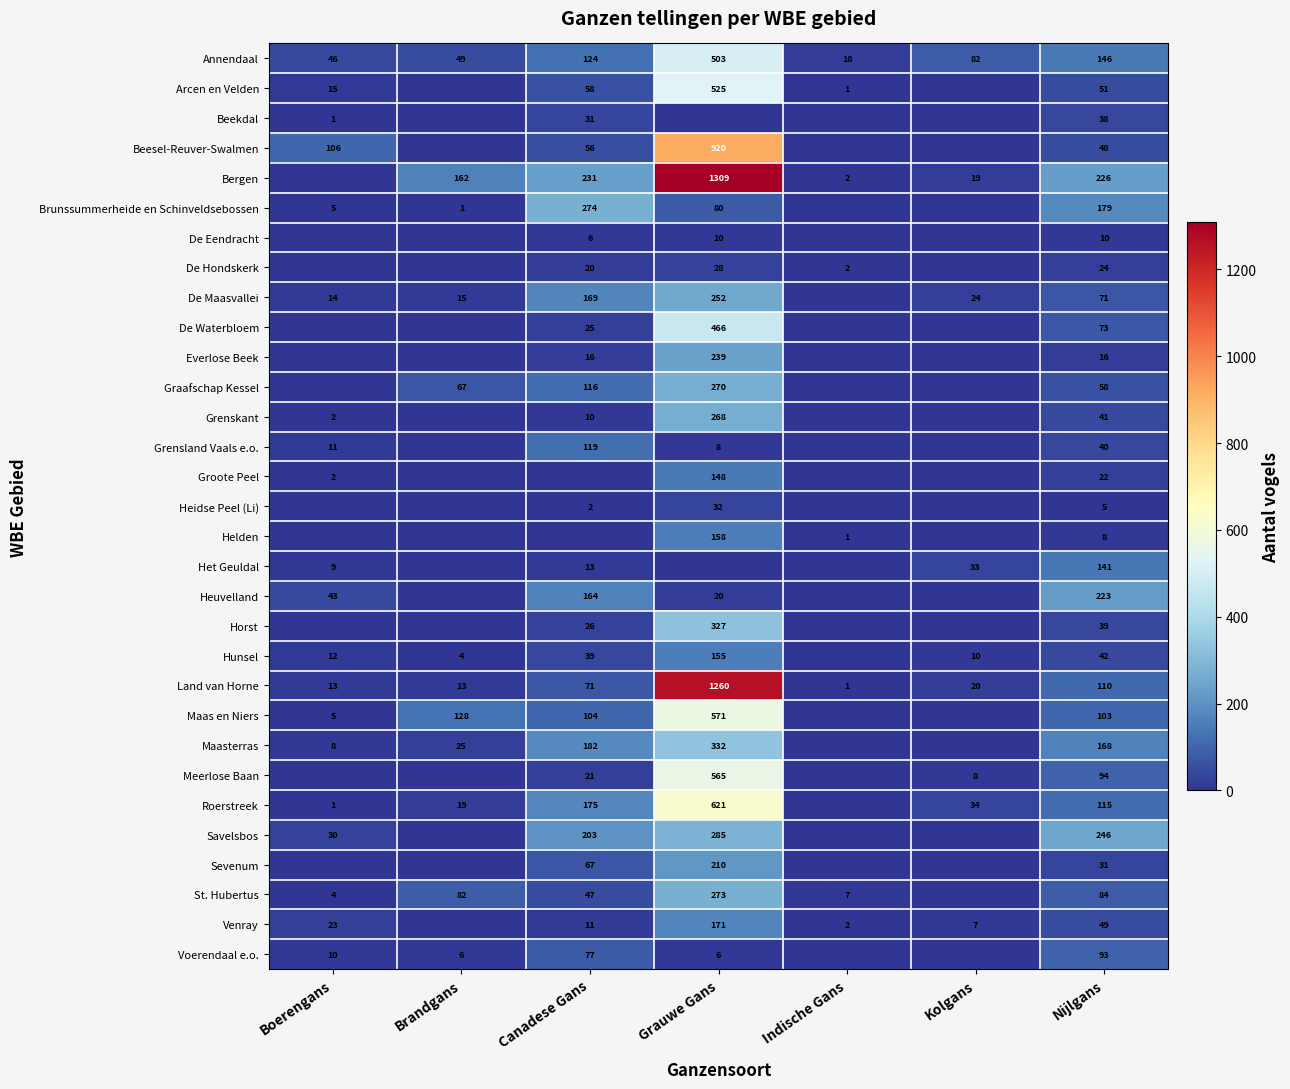

Is it true that Venray equals 7 at Kolgans?

True